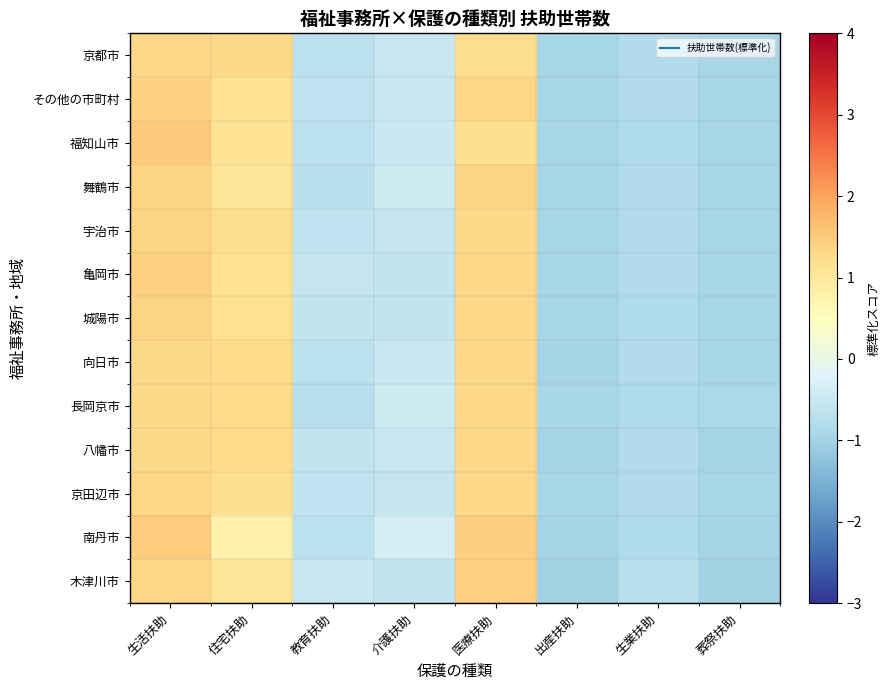

Which has a higher value, 医療扶助 or 教育扶助?

医療扶助